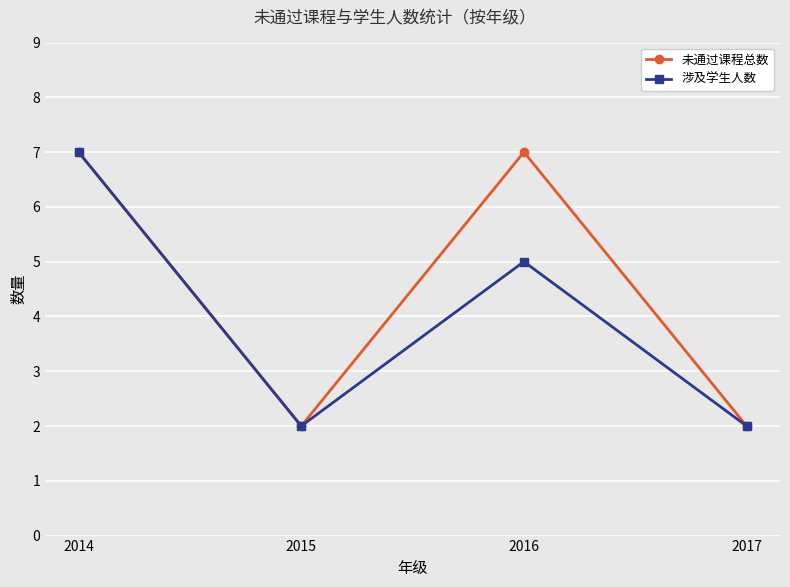

Is it true that 未通过课程总数 equals 11 at 2014?

False